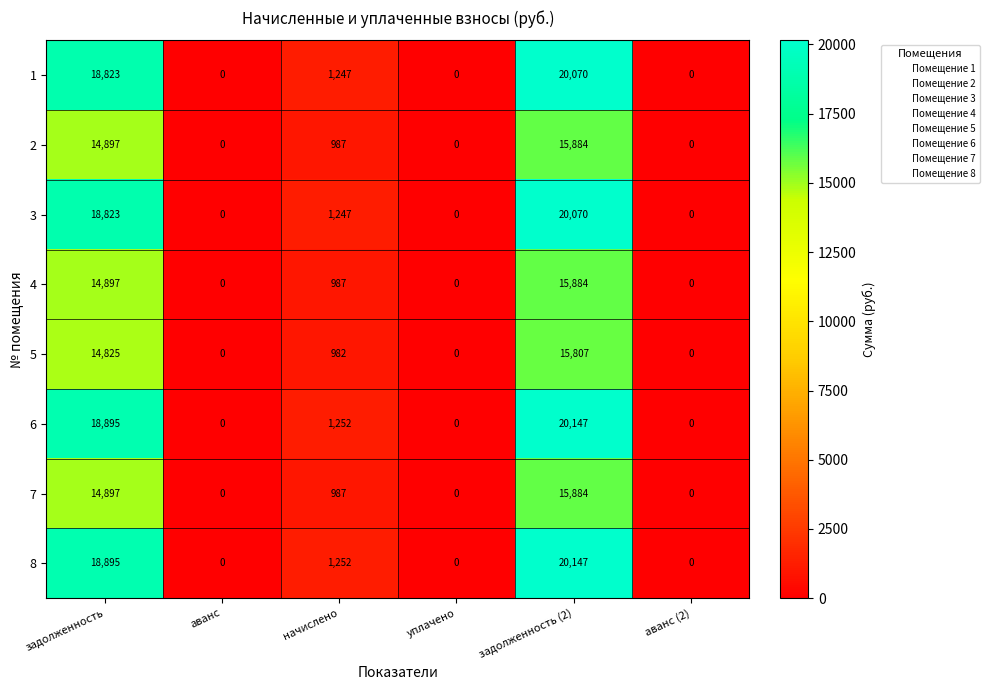

Where does the 3 series first go above 1247?

задолженность